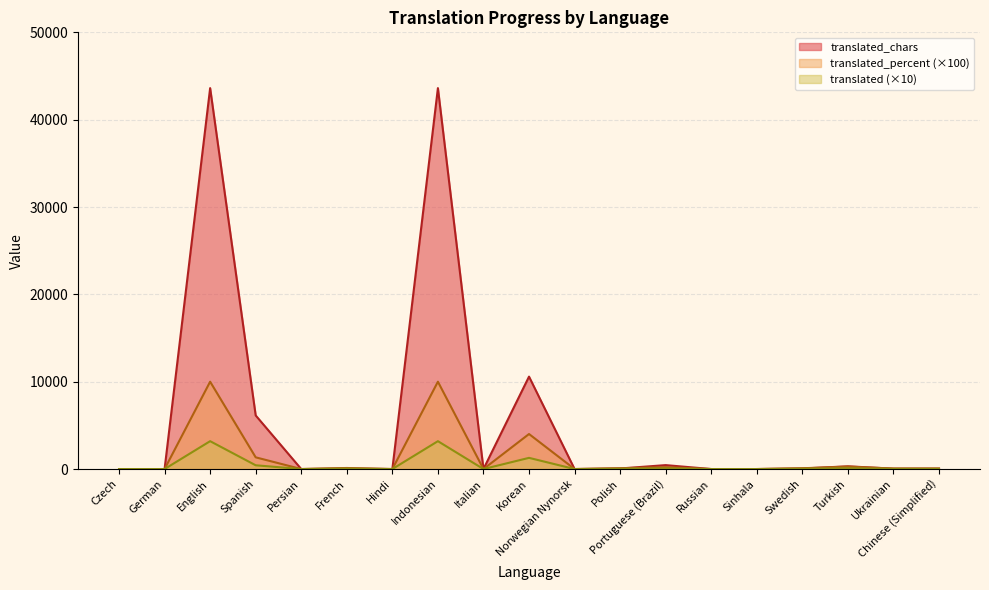

How many values in translated_chars are above zero?

11